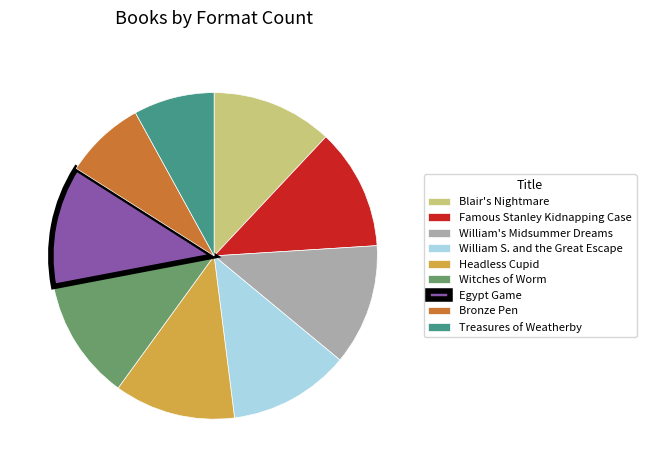

How many slices are in this pie chart?

9